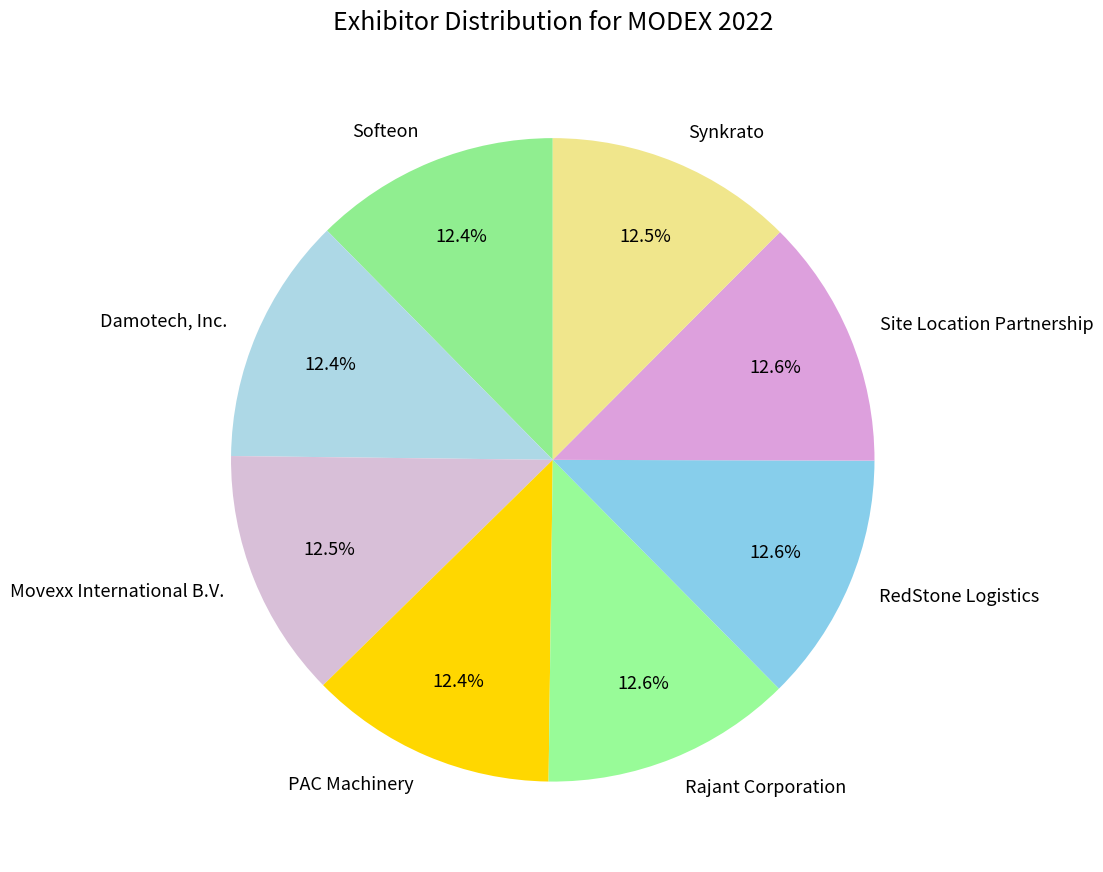

What percentage do Synkrato and PAC Machinery together represent?

24.9%